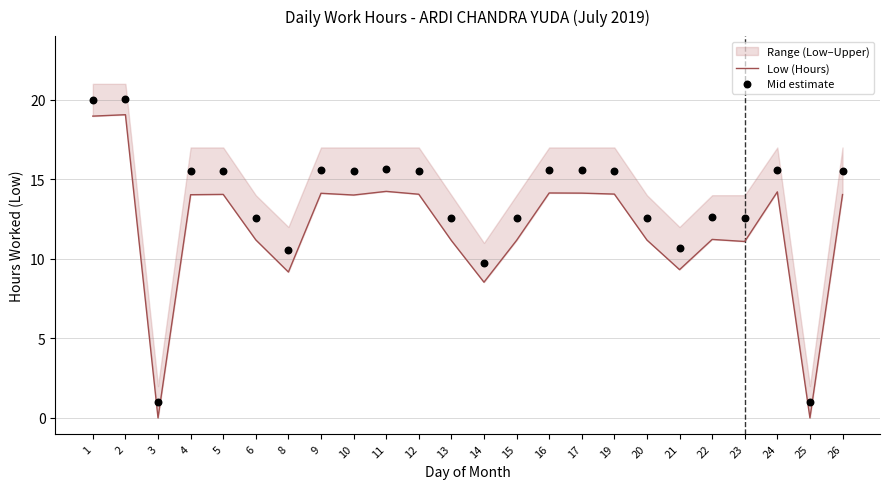

At which category is the sum across all series the highest?

2